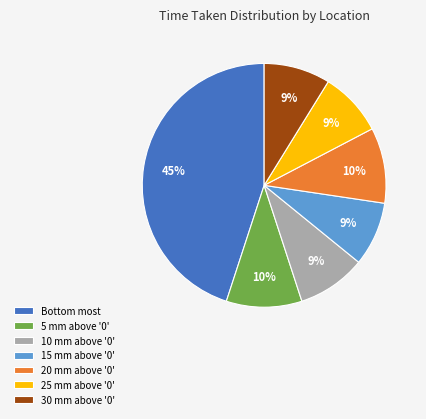

What is the ratio of the value at 5 mm above '0' to the value at 20 mm above '0'?

1.0